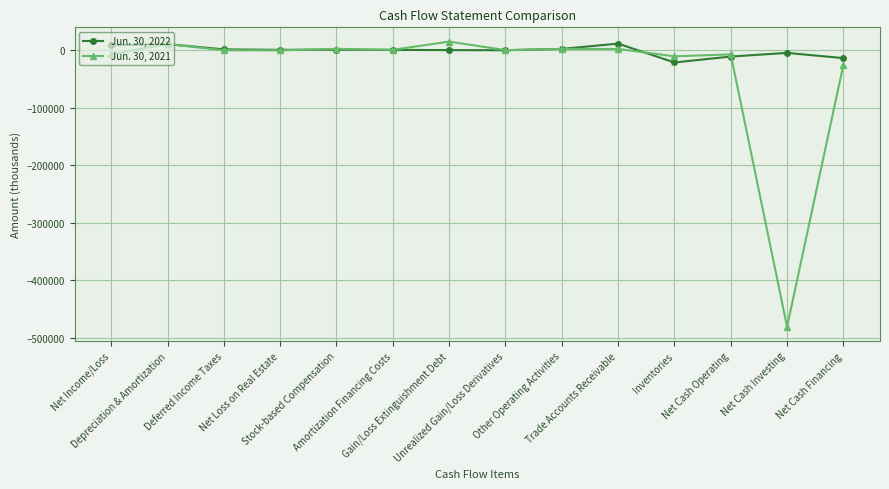

True or false: Jun. 30, 2021 and Jun. 30, 2022 cross at least once.

True